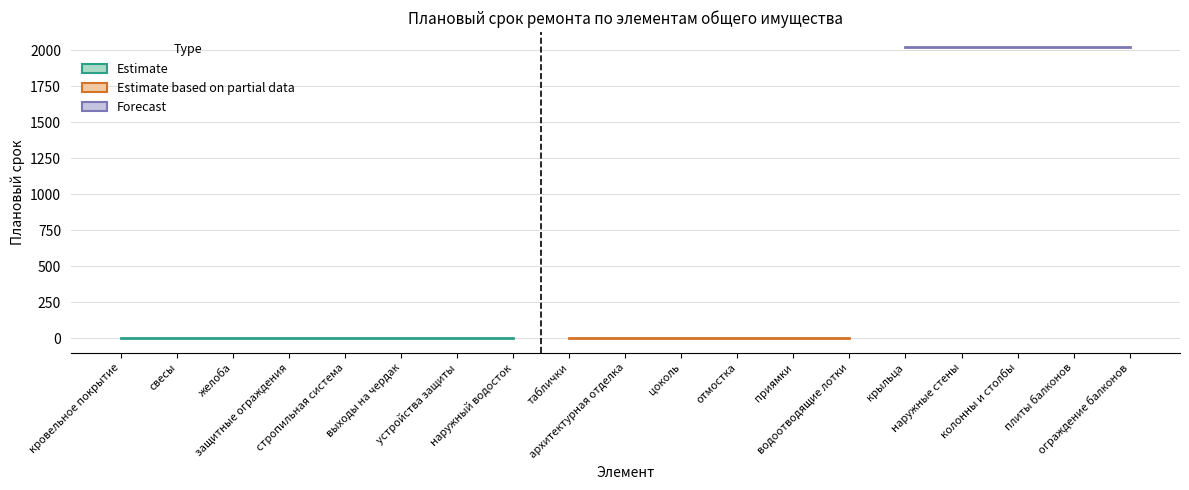

What is the label of the 17th point from the right?

желоба